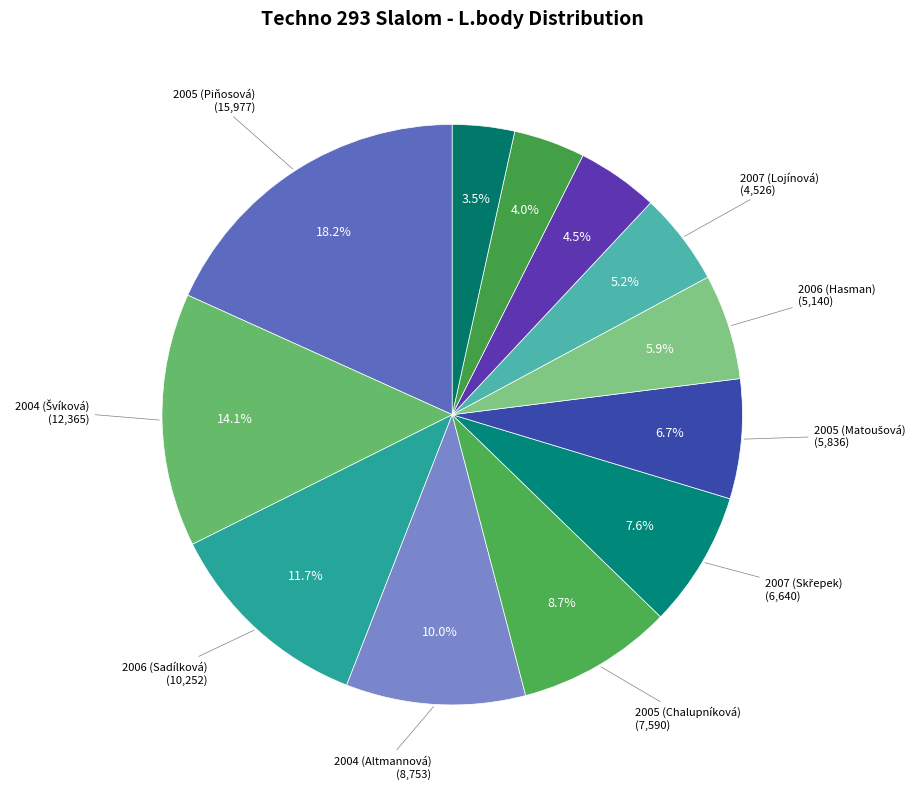

Count the number of slices in the pie.

12